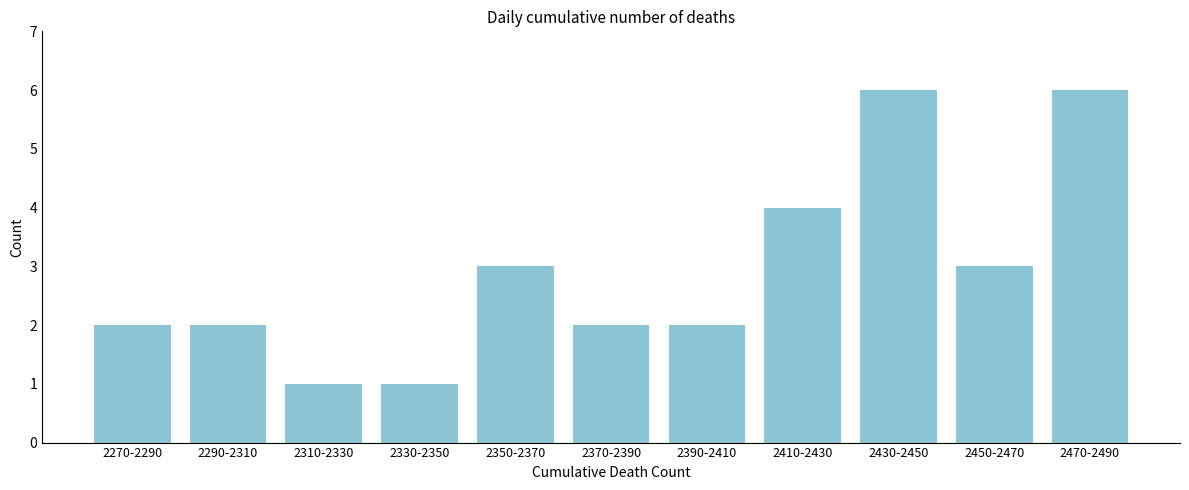

Reading right to left, transcribe all the data shown in this chart.

2470-2490=6	2450-2470=3	2430-2450=6	2410-2430=4	2390-2410=2	2370-2390=2	2350-2370=3	2330-2350=1	2310-2330=1	2290-2310=2	2270-2290=2